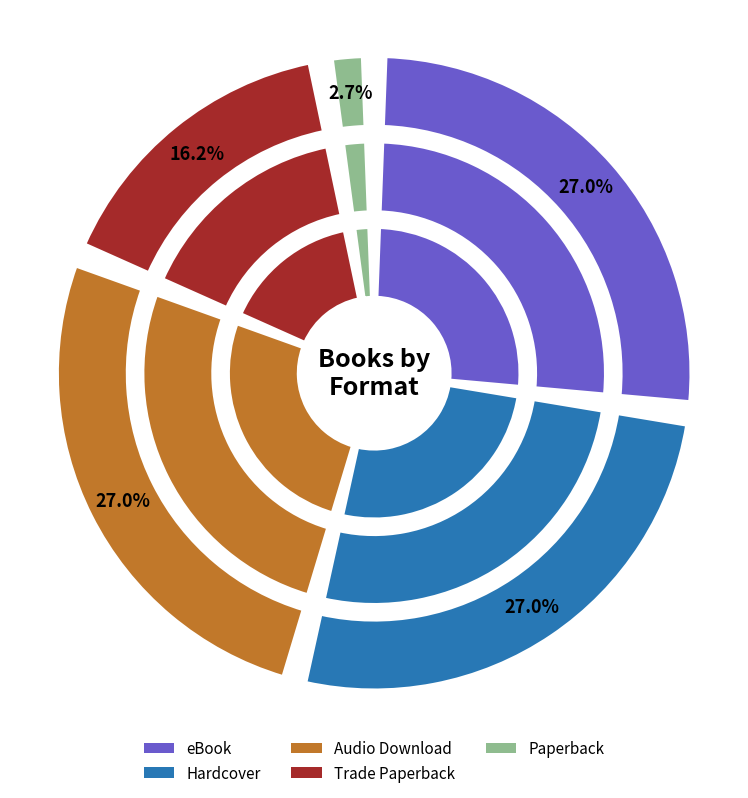

Which category has the smallest portion of the pie?

Paperback